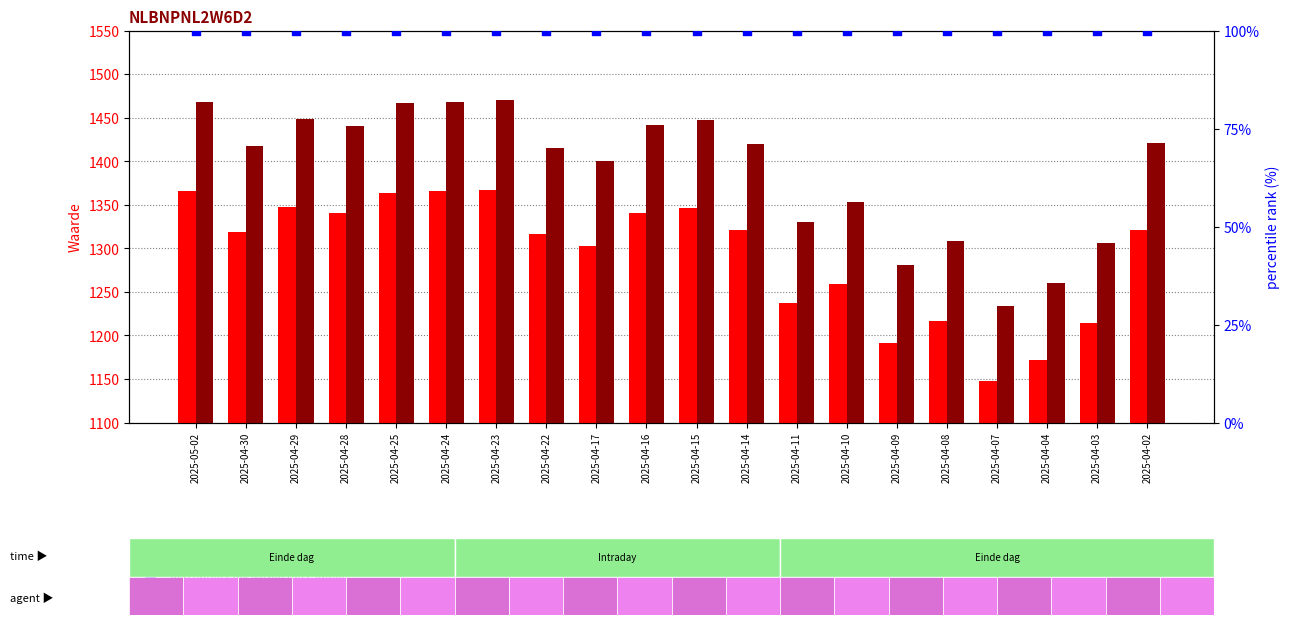

Is the value of Resetgrens at 2025-04-24 greater than the value of percentile rank within the sample at 2025-04-24?

Yes